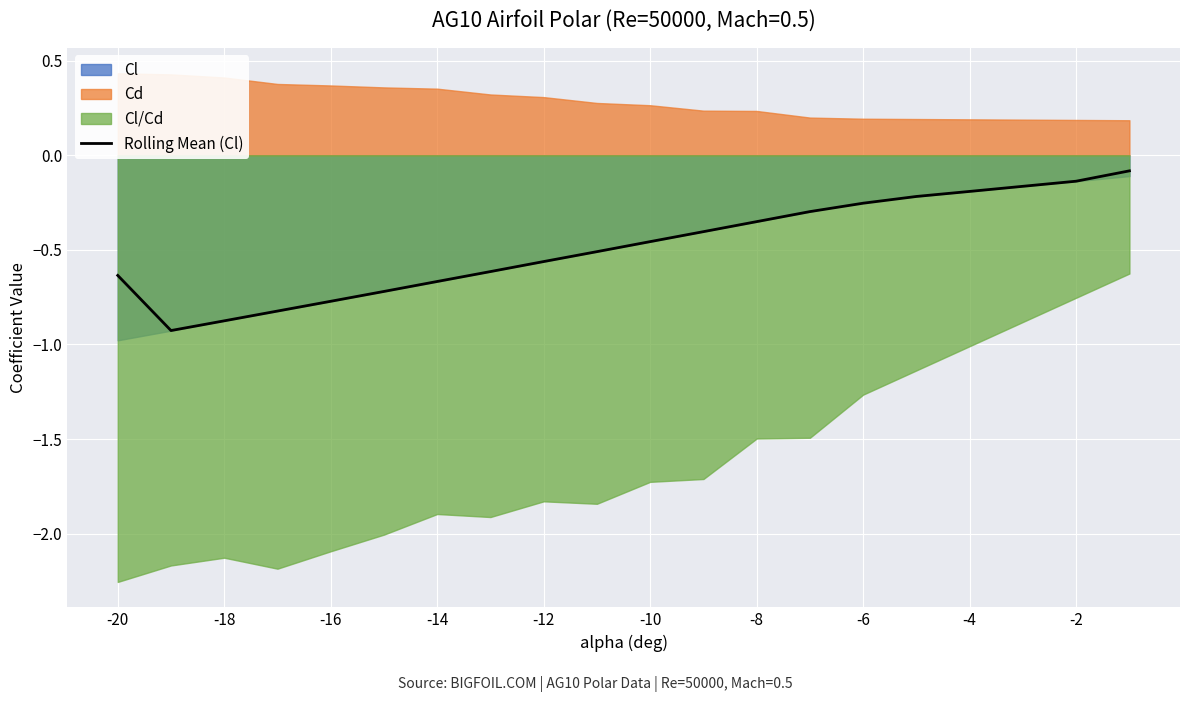

True or false: Rolling Mean (Cl) has a value of -0.2 at -4.

True